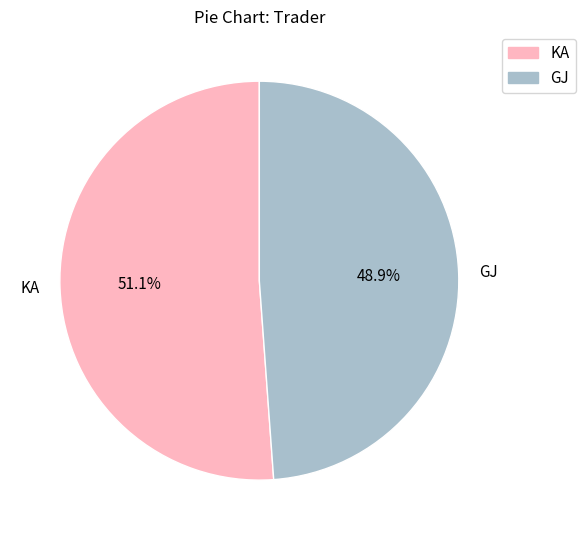

Is it true that GJ is 59% of the pie?

False